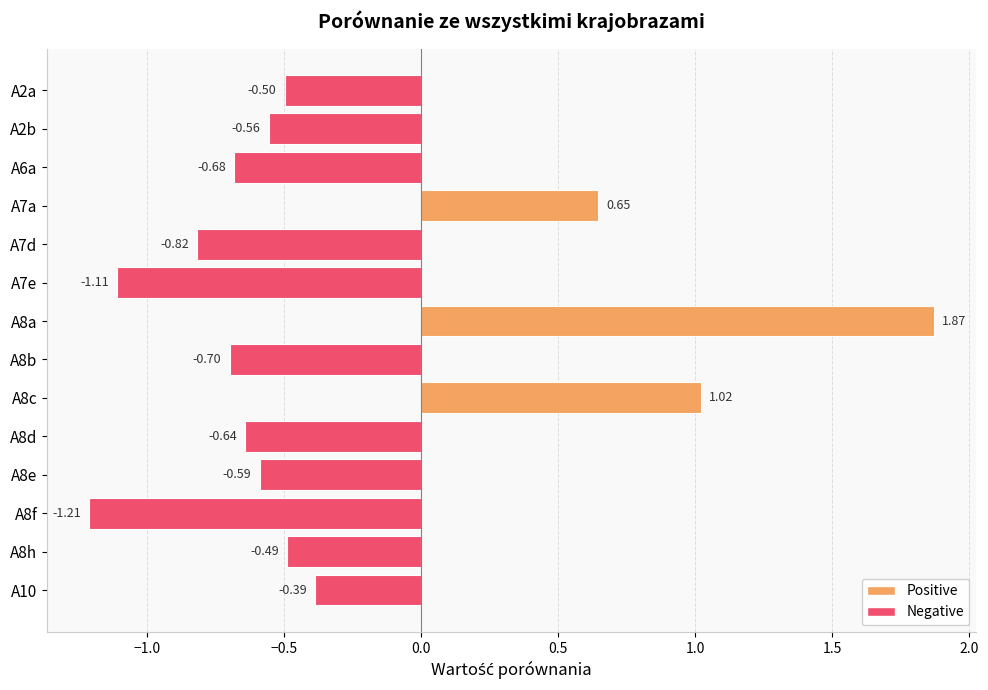

What is the difference between the maximum and minimum values?

3.1